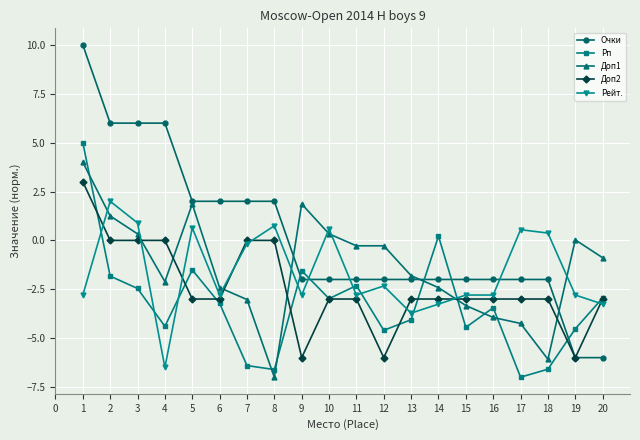

What is the lowest value of the Доп1 series?

-7.0